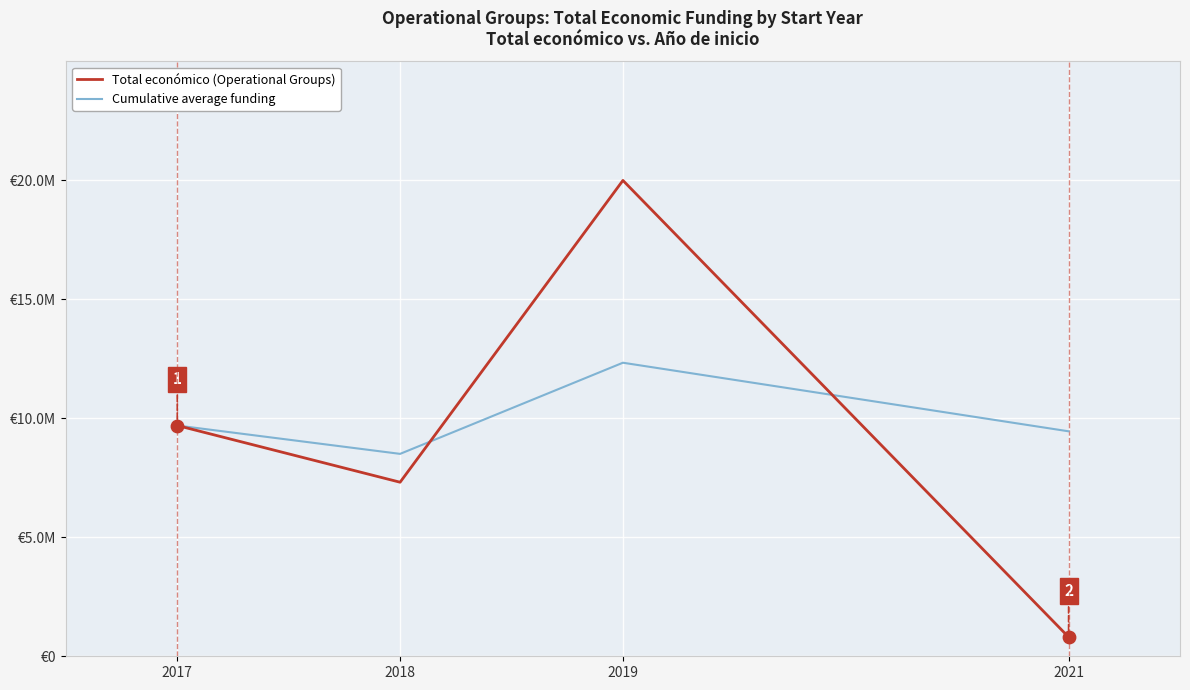

At which category is the sum across all series the highest?

2019